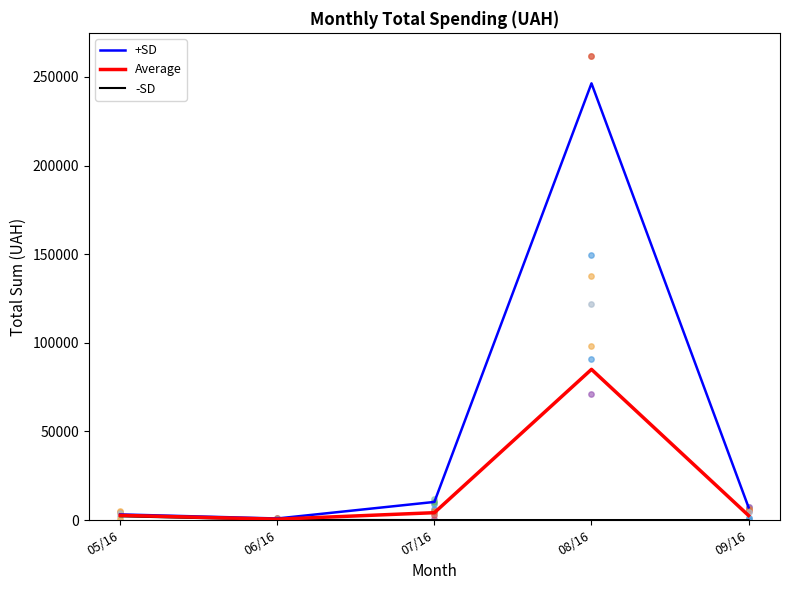

Which series contains the highest Y value?

+SD